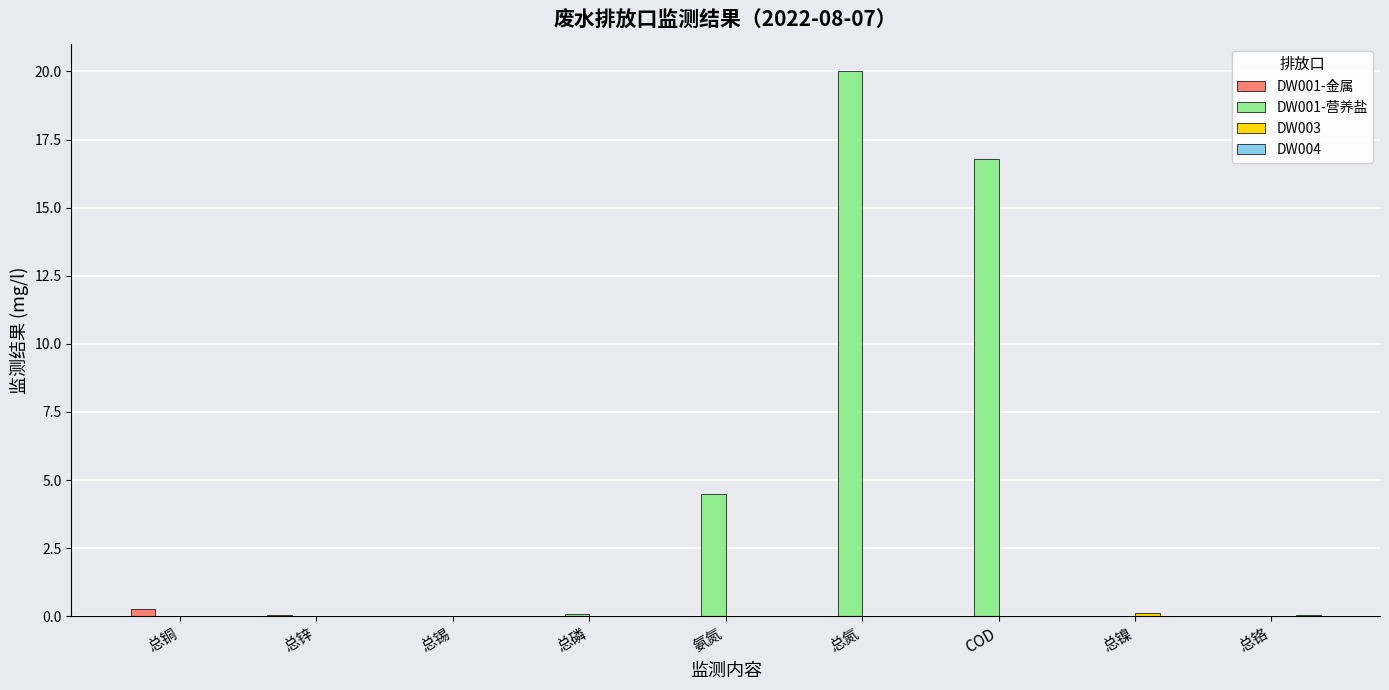

Which category has the highest value across all series?

总氮